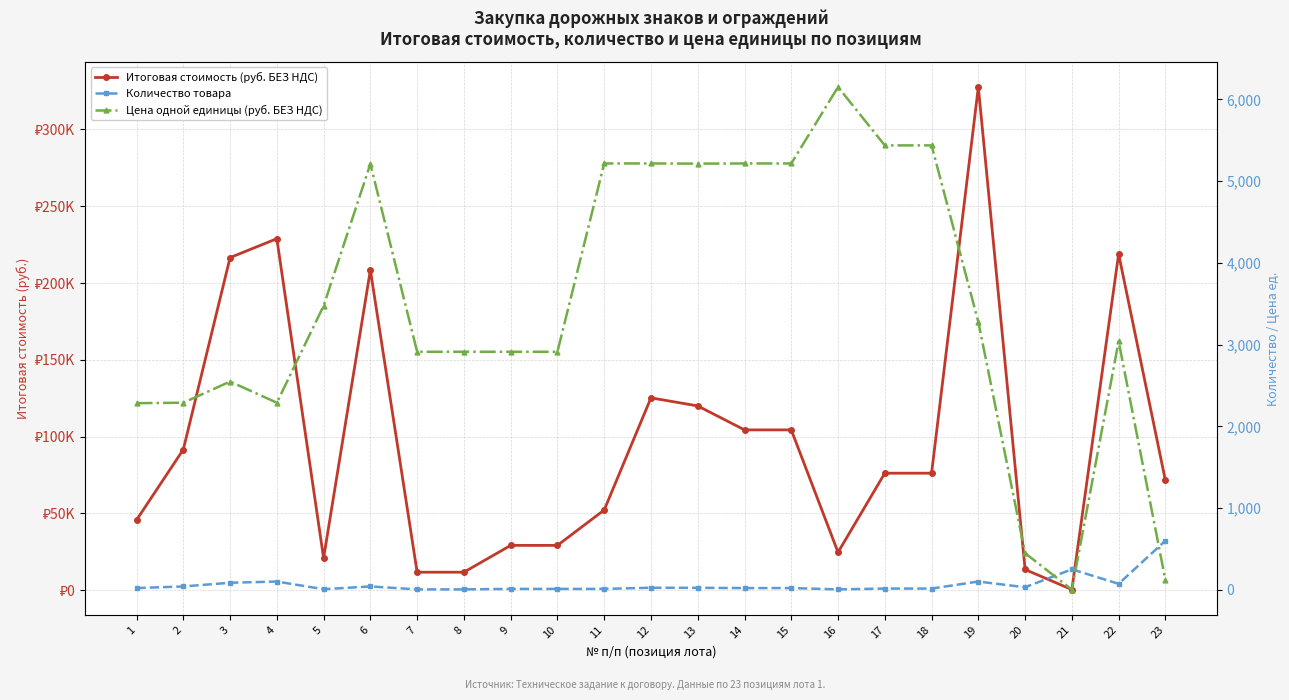

True or false: Цена одной единицы (руб. БЕЗ НДС) and Количество товара intersect in this chart.

True